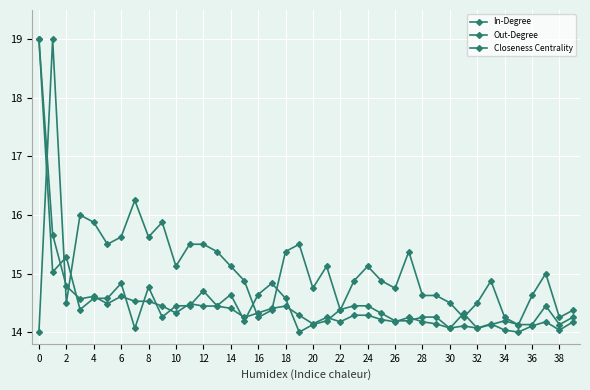

How many series are shown in this chart?

3